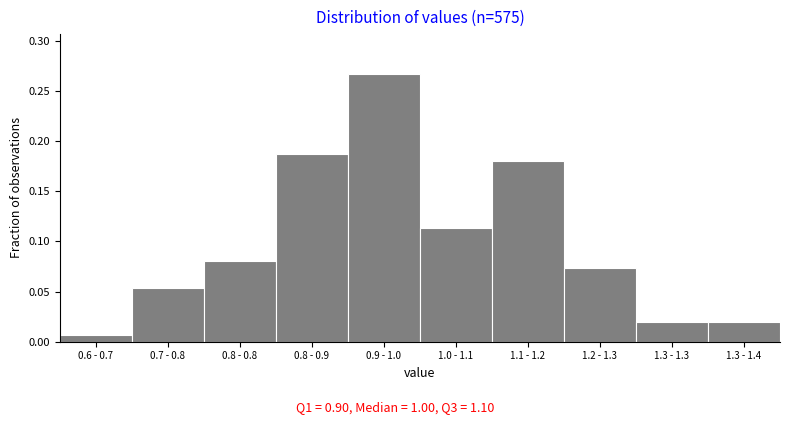

Which label corresponds to the smallest value in the chart?

0.6 - 0.7